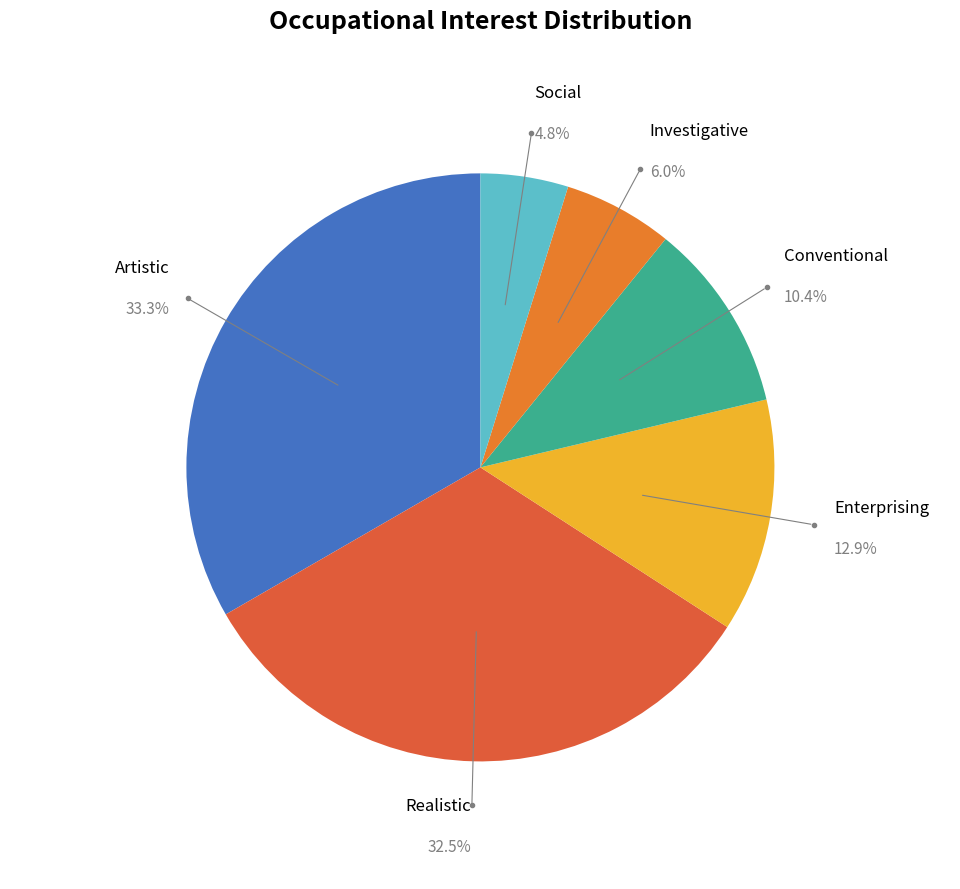

To the nearest percent, what percentage of the pie is Artistic?

33%